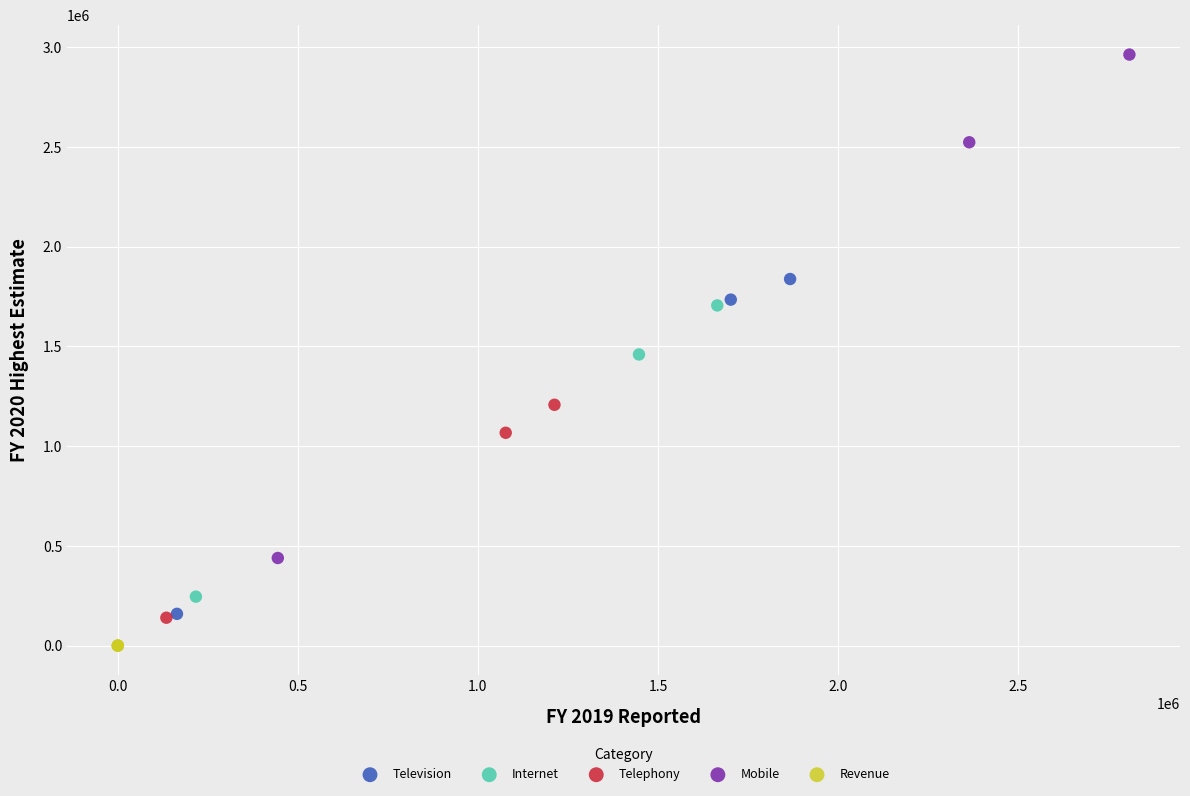

What are all the series names shown in the legend?

Television, Internet, Telephony, Mobile, Revenue